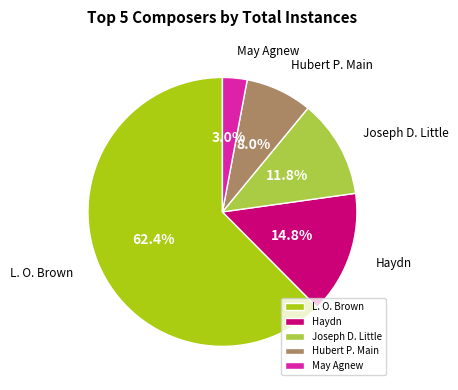

Approximately how many times larger is the value at Hubert P. Main compared to May Agnew?

2.7